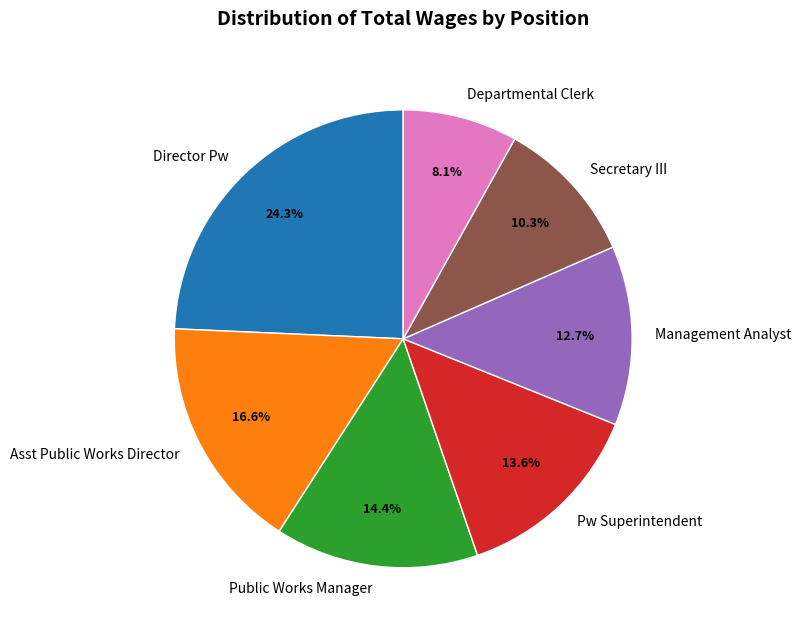

Which category has the biggest portion of the pie?

Director Pw